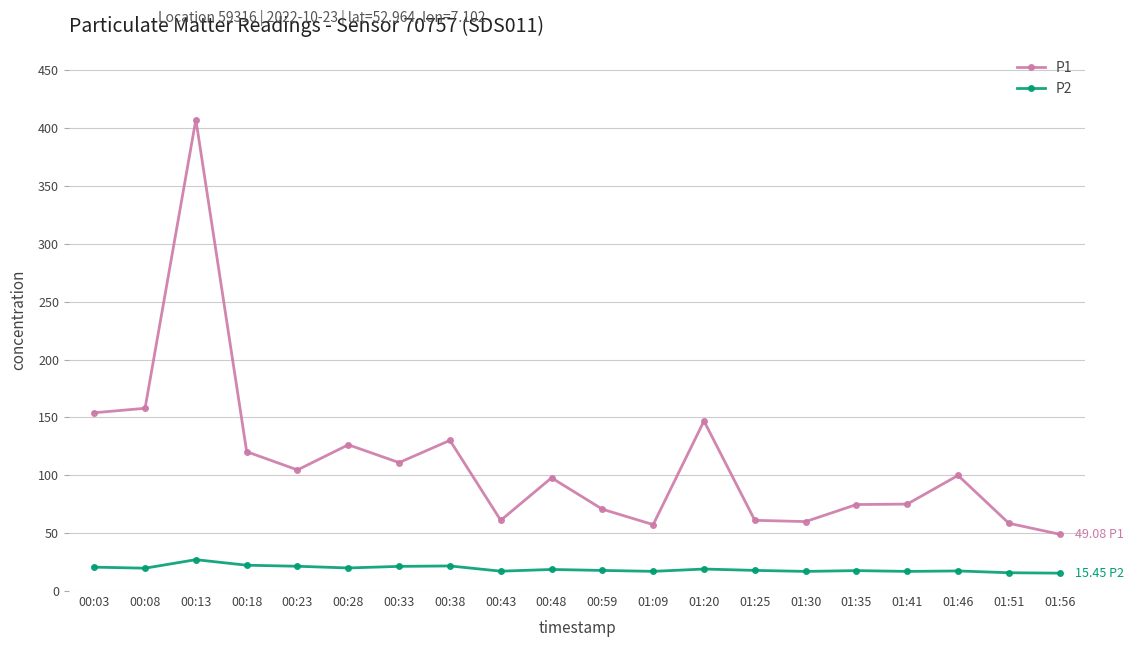

List the series in order of their peak value, highest first.

P1, P2